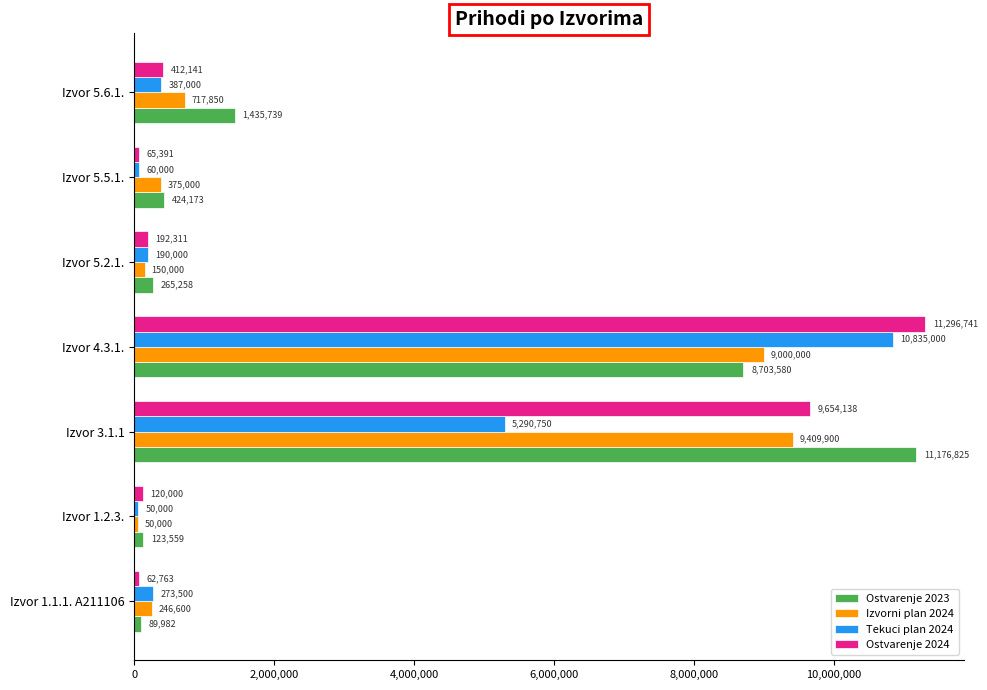

Rank the categories by Ostvarenje 2024 value from lowest to highest.

Izvor 1.1.1. A211106, Izvor 5.5.1., Izvor 1.2.3., Izvor 5.2.1., Izvor 5.6.1., Izvor 3.1.1, Izvor 4.3.1.